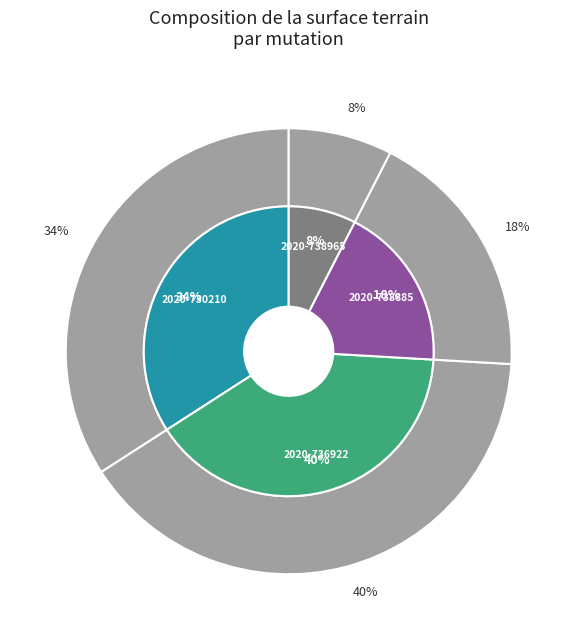

What percentage is NOT represented by 2020-738885?

81.6%